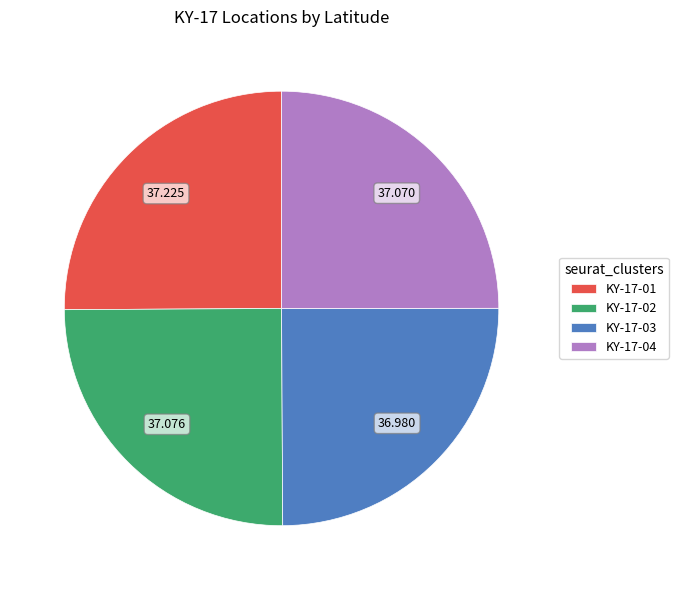

How many segments does this pie chart have?

4